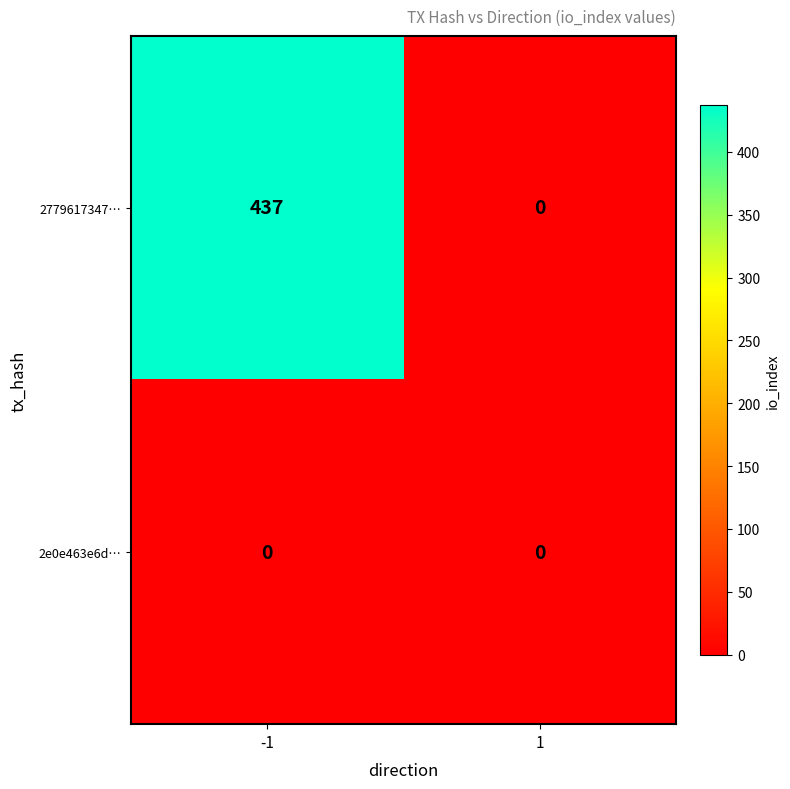

Reading right to left, transcribe all the data shown in this chart.

2779617347…: 0	437
2e0e463e6d…: 0	0